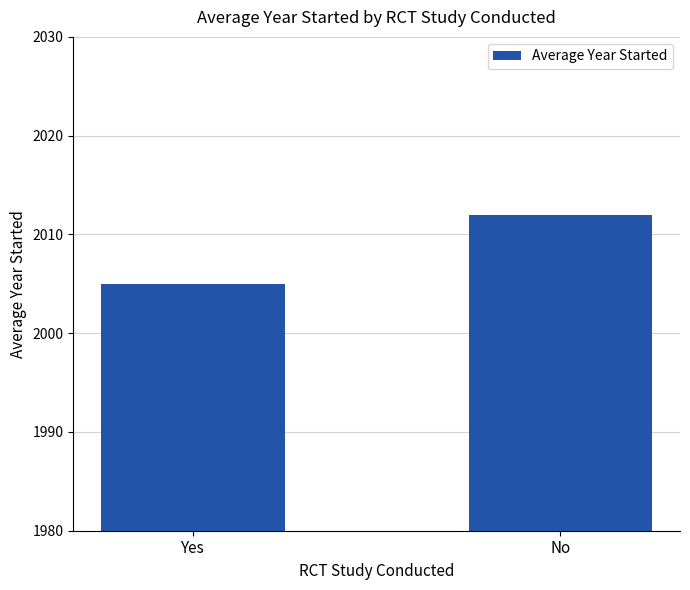

Rank the categories by value from highest to lowest.

No, Yes